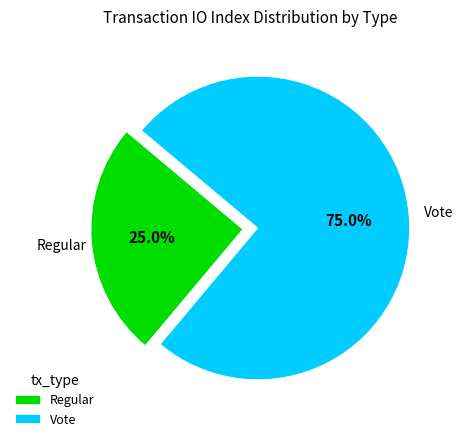

To the nearest percent, what is the difference between the largest and smallest slice percentages?

50%